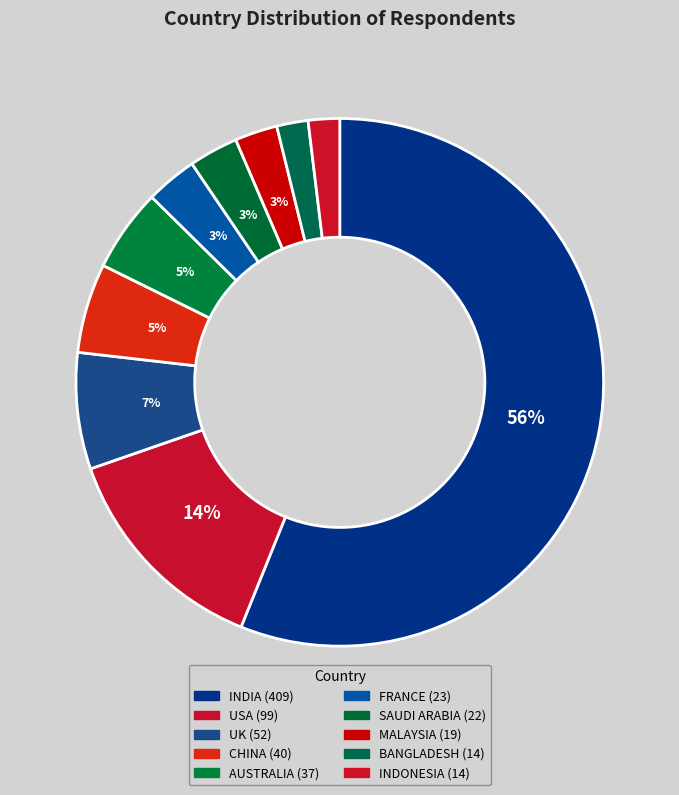

How many segments does this pie chart have?

10